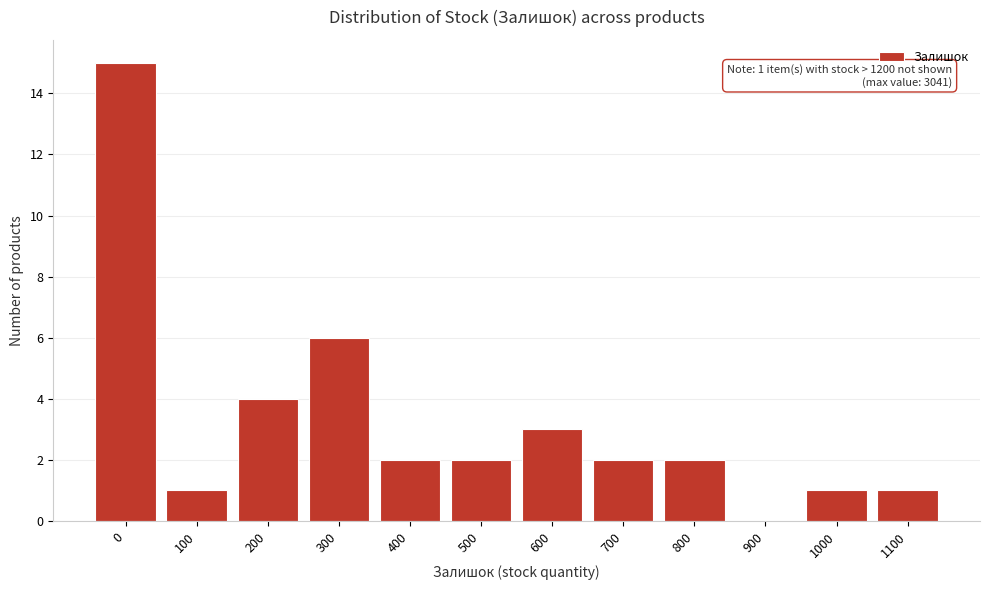

Reading left to right, transcribe all the data shown in this chart.

0=15	100=1	200=4	300=6	400=2	500=2	600=3	700=2	800=2	900=0	1000=1	1100=1